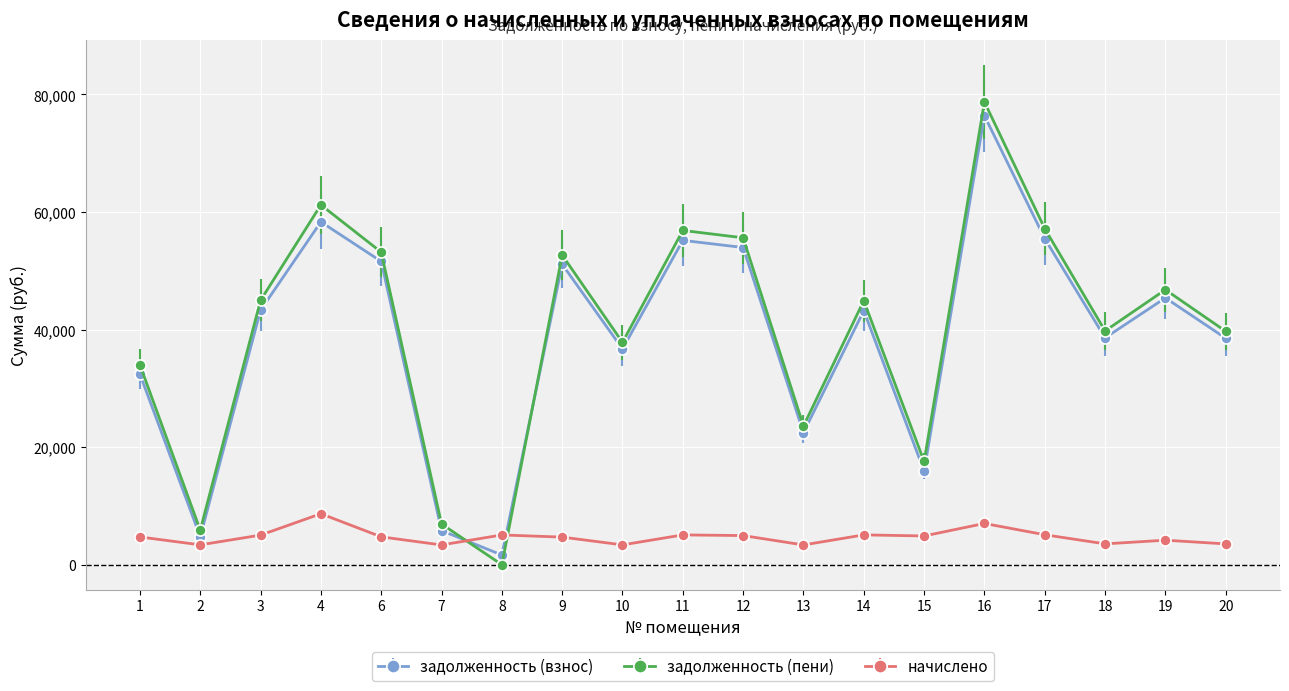

How many times do задолженность (взнос) and задолженность (пени) cross each other?

2